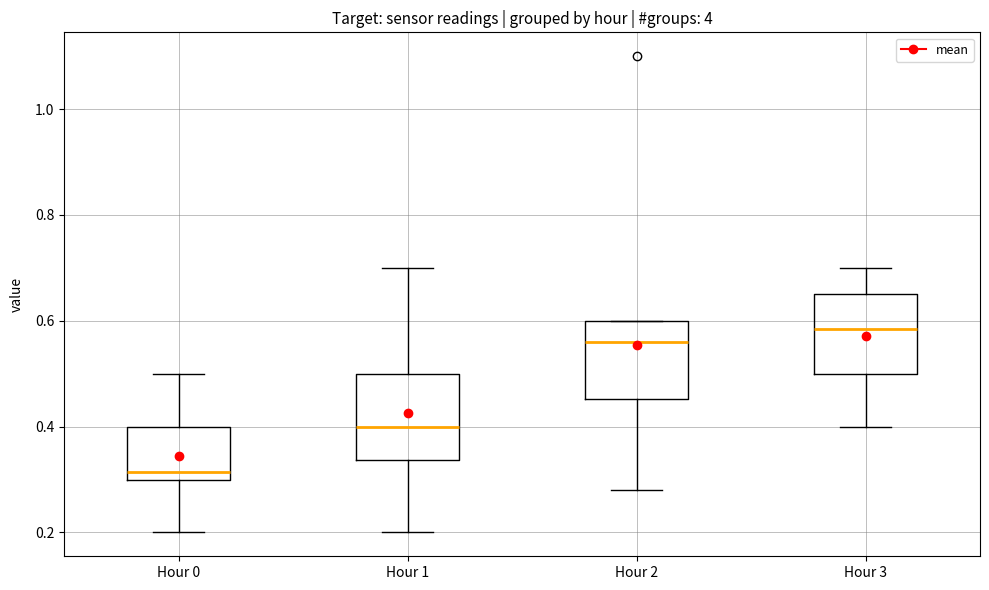

Where is the upper edge of the box for Hour 1 on the y-axis? The values are not printed on the chart, so give them approximately, as read against the axis.

0.50